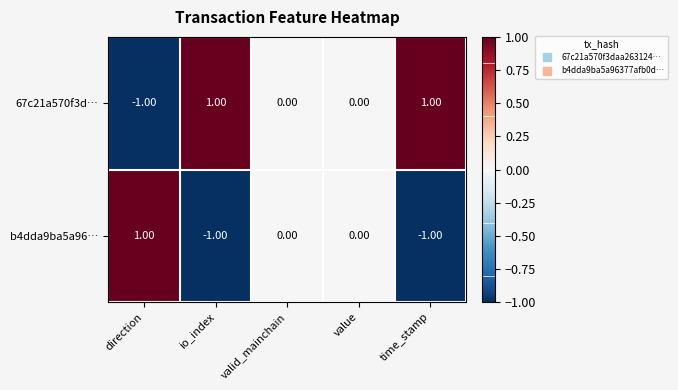

Which category has the lowest value in the 67c21a570f3d… series?

direction